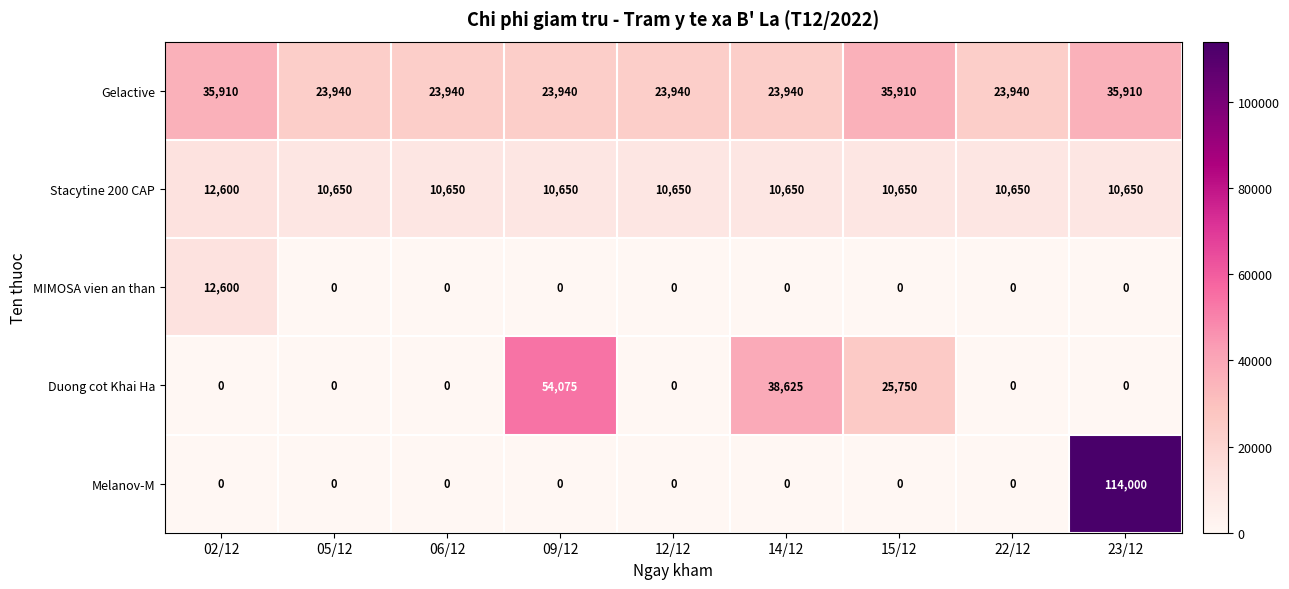

What is the sum of the Stacytine 200 CAP values at 14/12 and 22/12?

21300